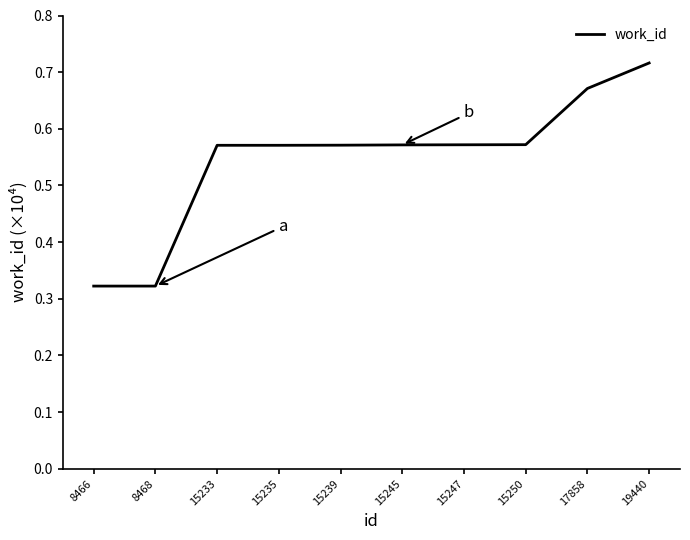

What is the change in value from 8468 to 15250?

+0.2